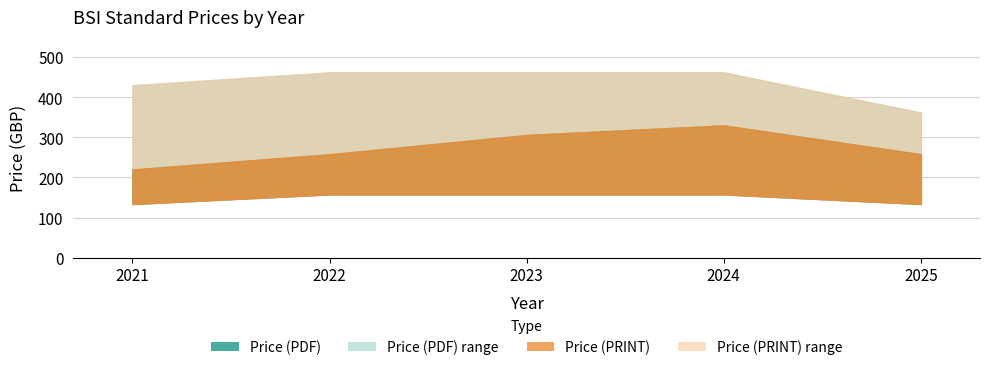

Rank the categories by Price (PRINT) value from lowest to highest.

2021, 2022, 2025, 2023, 2024